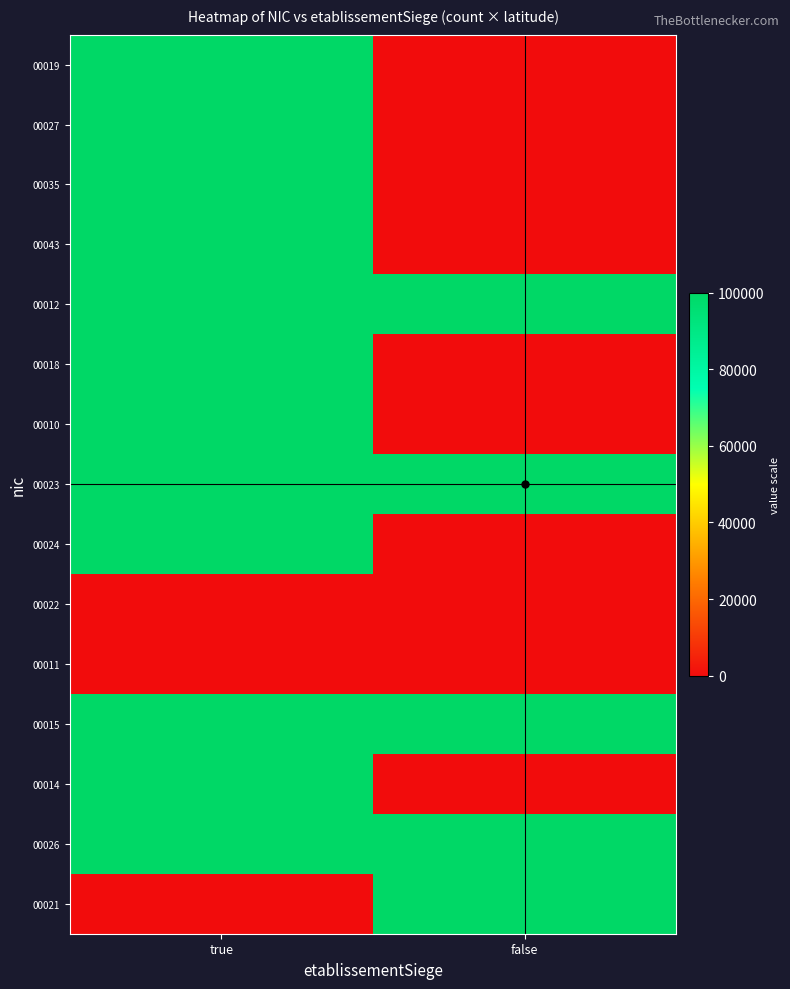

Reading right to left, what are all the values shown in this chart?

00019: false=0.0	true=99998.4
00027: false=0.0	true=99999.3
00035: false=0.0	true=99996.5
00043: false=0.0	true=99999.3
00012: false=99999.3	true=99996.5
00018: false=0.0	true=100000.0
00010: false=0.0	true=100000.0
00023: false=99998.1	true=99999.3
00024: false=0.0	true=100000.0
00022: false=0.0	true=0.0
00011: false=0.0	true=0.0
00015: false=99999.3	true=99999.3
00014: false=0.0	true=99999.3
00026: false=99998.1	true=99999.3
00021: false=100000.0	true=0.0